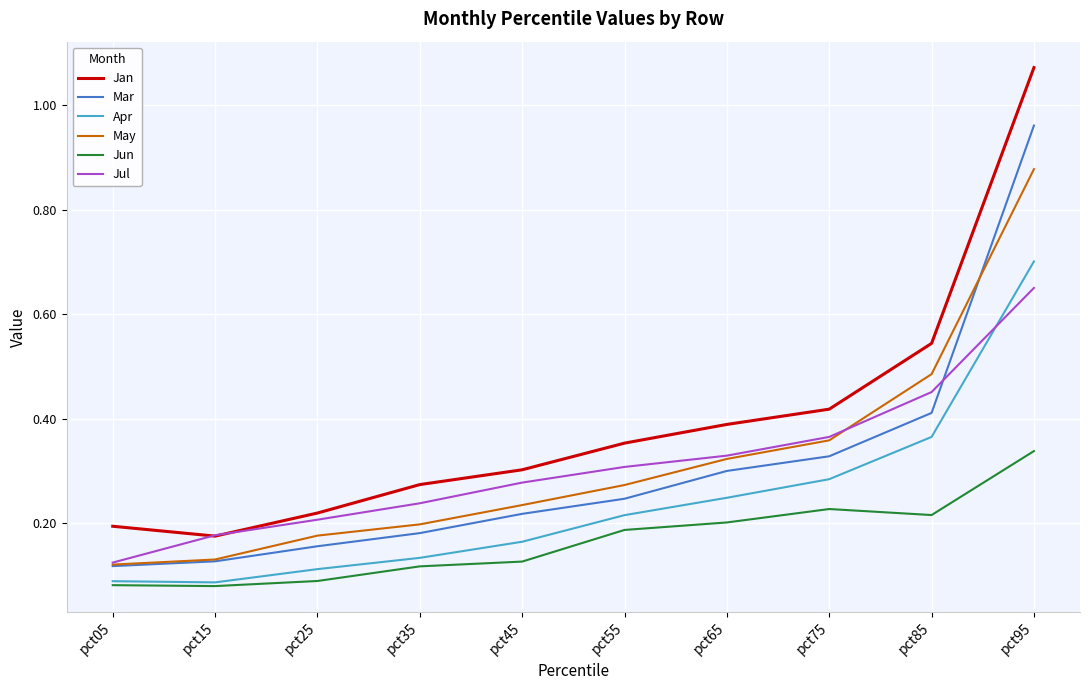

True or false: Apr has a value of 0.1 at pct35.

True